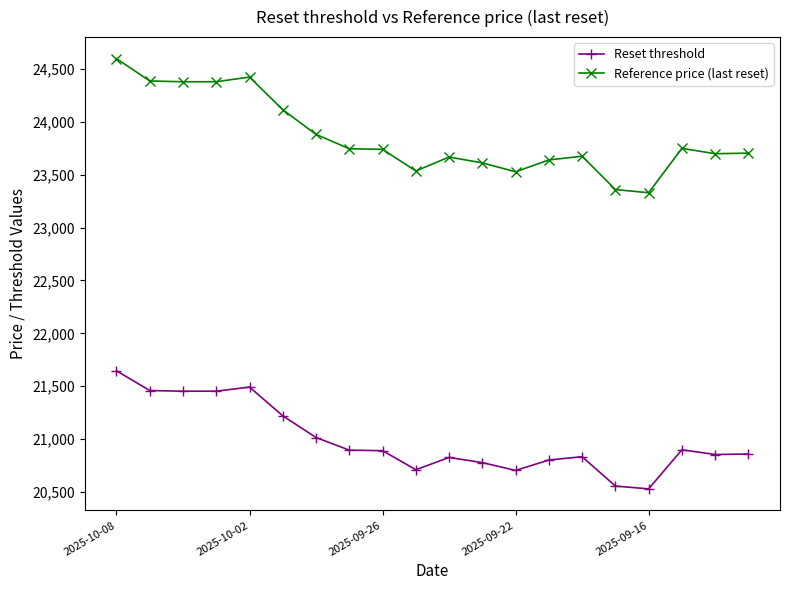

Which series has the widest spread of values?

Reference price (last reset)